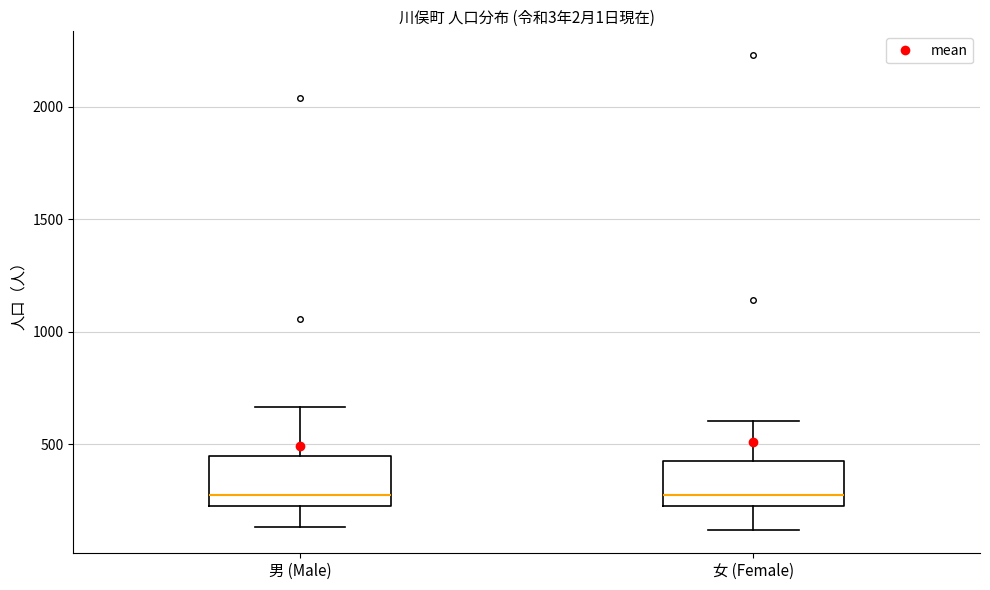

Reading left to right, transcribe this box plot: for each box, give where its median line is, the range the box spans, and where its two whiskers end, as read against the y-axis. The values are not printed on the chart, so give them approximately, as read against the axis.

男 (Male): median 300, box 250 to 450, whiskers 150 to 650
女 (Female): median 300, box 200 to 450, whiskers 100 to 600